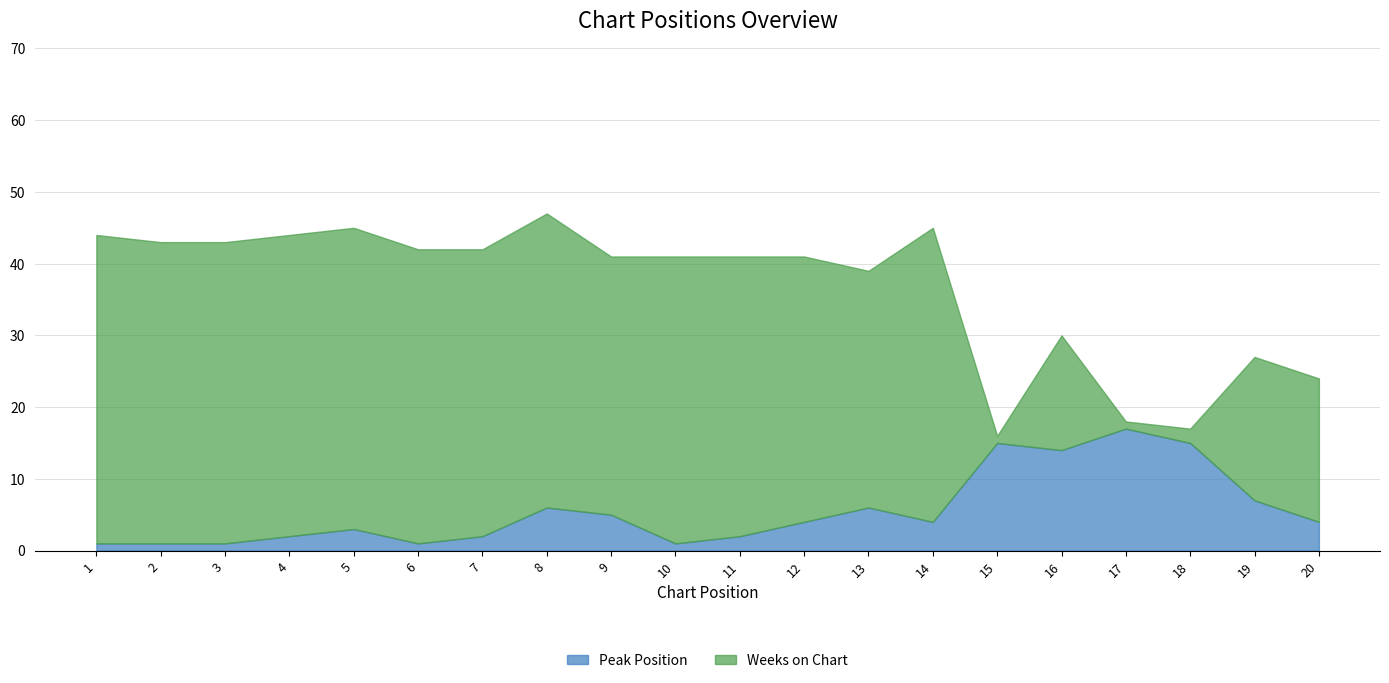

What is the total value across all series at 3?

43